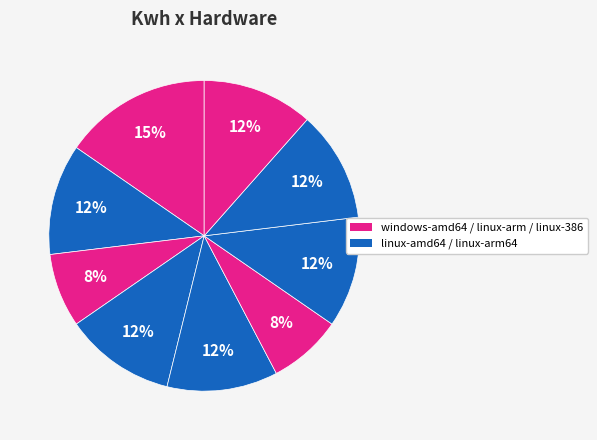

To the nearest percent, what is the difference between the largest and smallest slice percentages?

8%